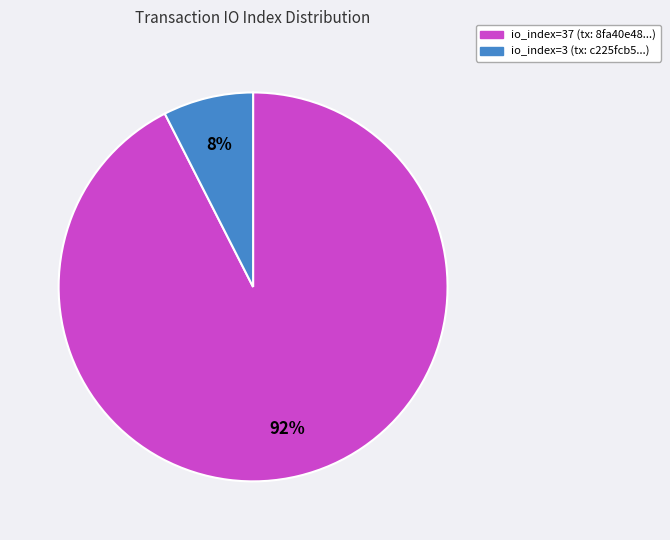

Count the number of slices in the pie.

2